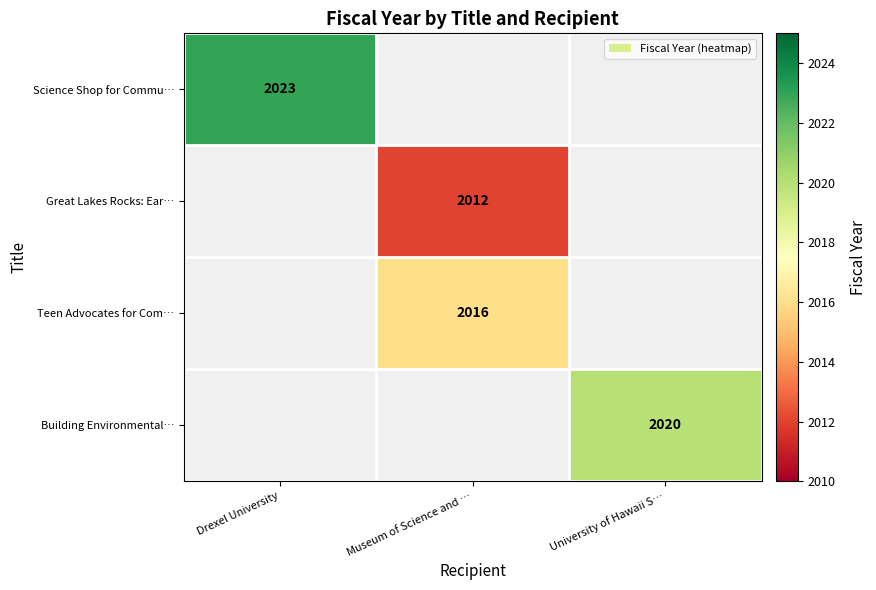

How many series are shown in this chart?

4